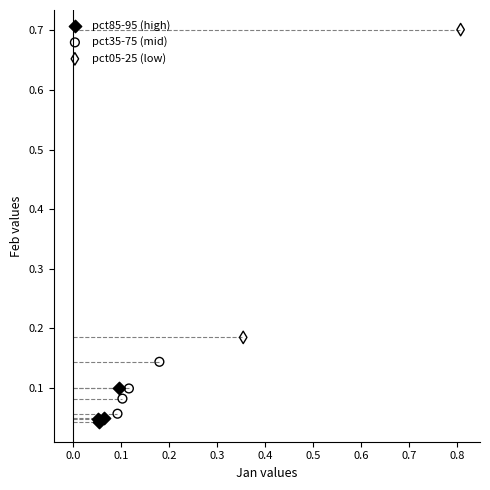

What are all the series names shown in the legend?

pct85-95 (high), pct35-75 (mid), pct05-25 (low)